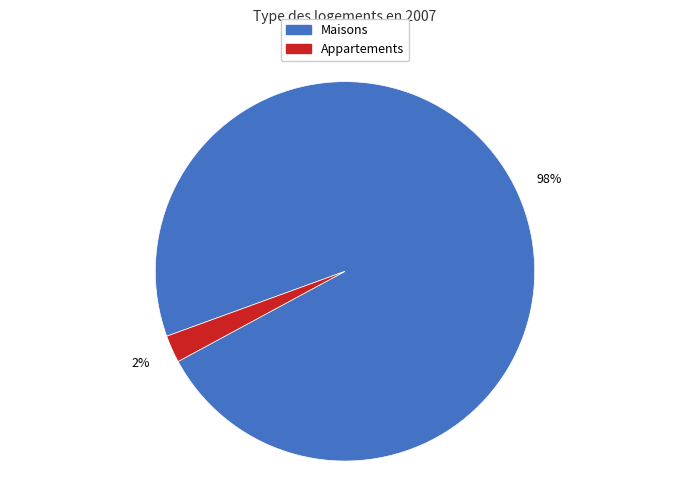

Does any single category account for the majority?

Yes